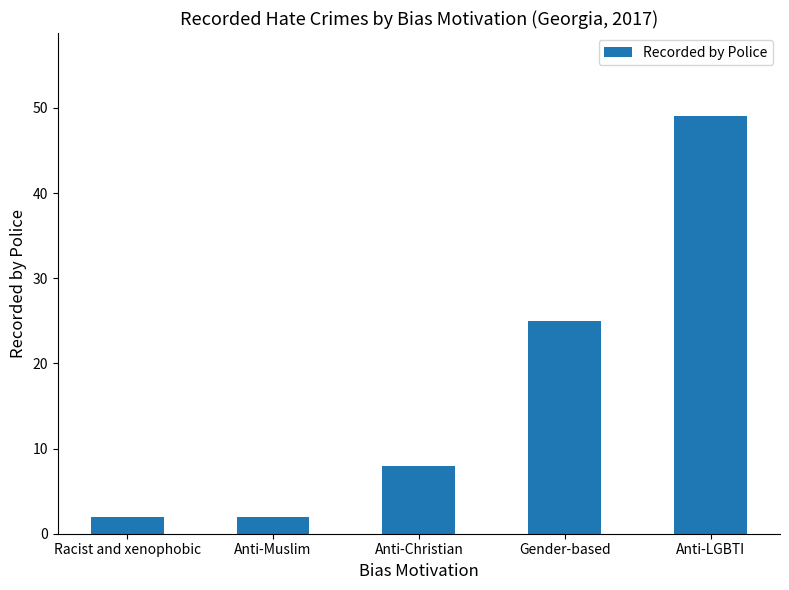

Between Racist and xenophobic and Gender-based, which is larger?

Gender-based